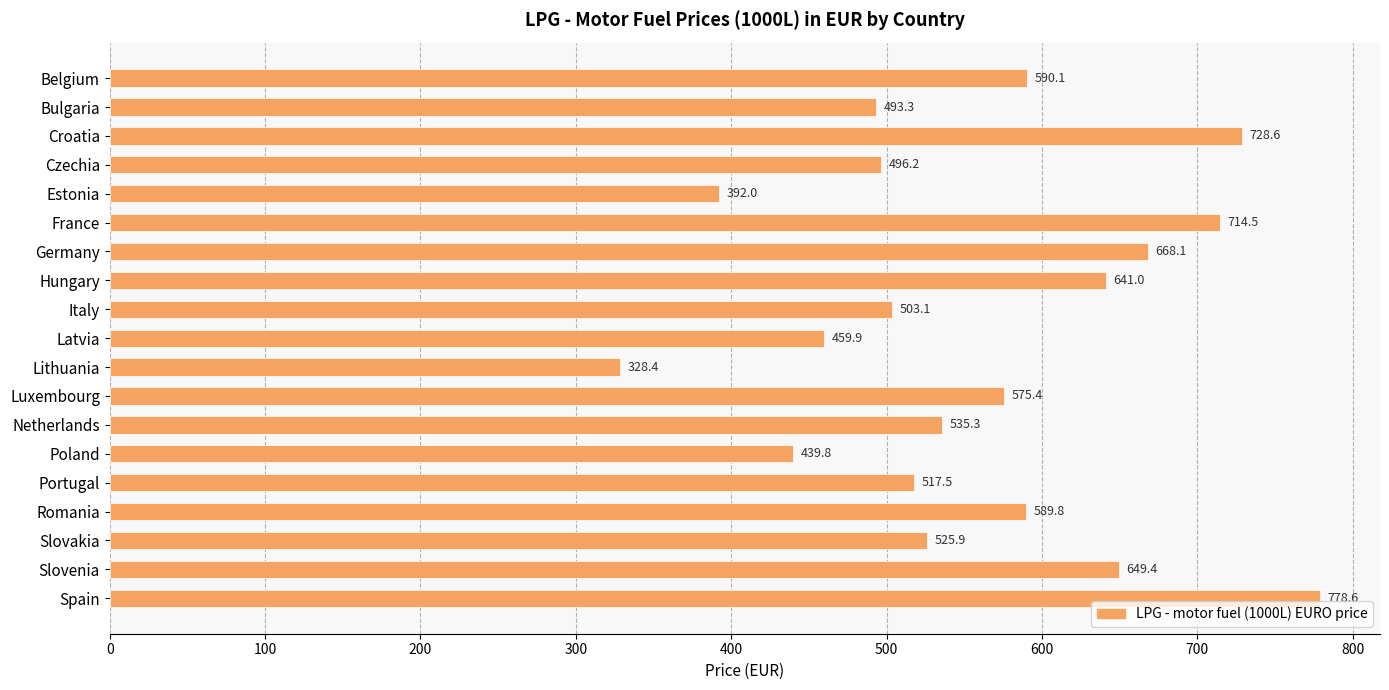

What is the greatest value displayed?

778.6